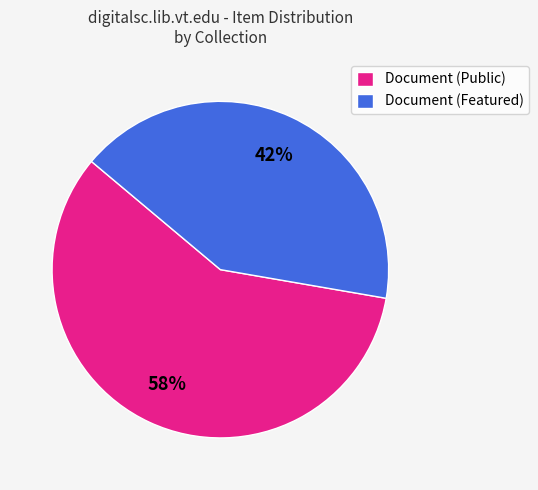

Which slice is the smallest?

Document (Featured)